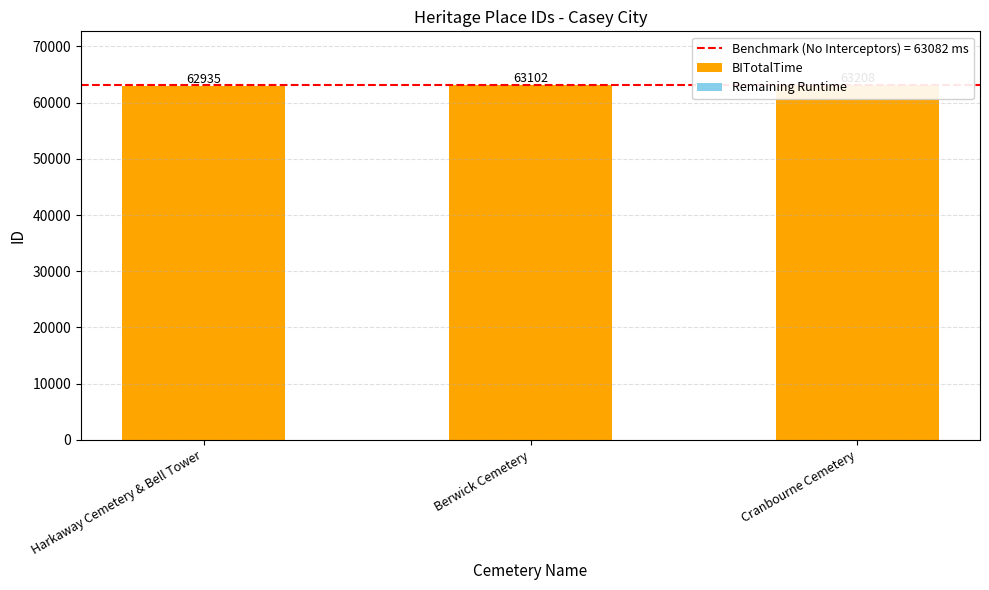

Reading left to right, list all the values displayed in this chart.

BITotalTime: Harkaway Cemetery & Bell Tower=62935	Berwick Cemetery=63082	Cranbourne Cemetery=63082
Remaining Runtime: Harkaway Cemetery & Bell Tower=0	Berwick Cemetery=20	Cranbourne Cemetery=126